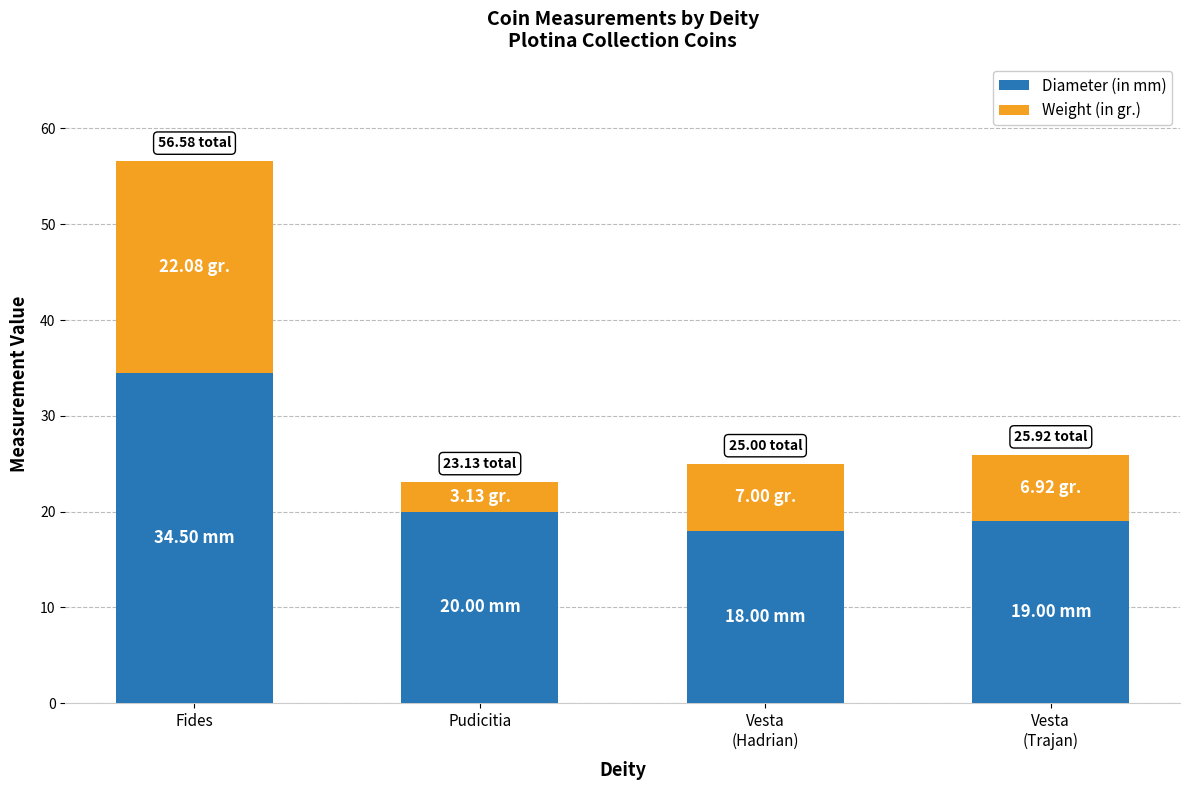

Which category has the highest value in the Diameter (in mm) series?

Fides